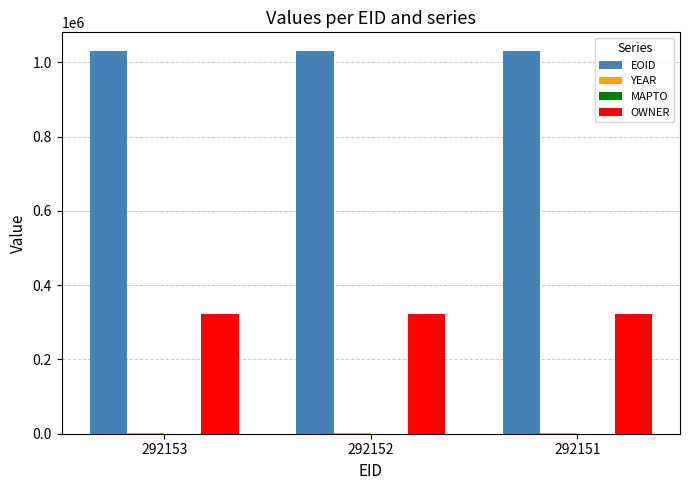

What is the highest value of the EOID series?

1029090